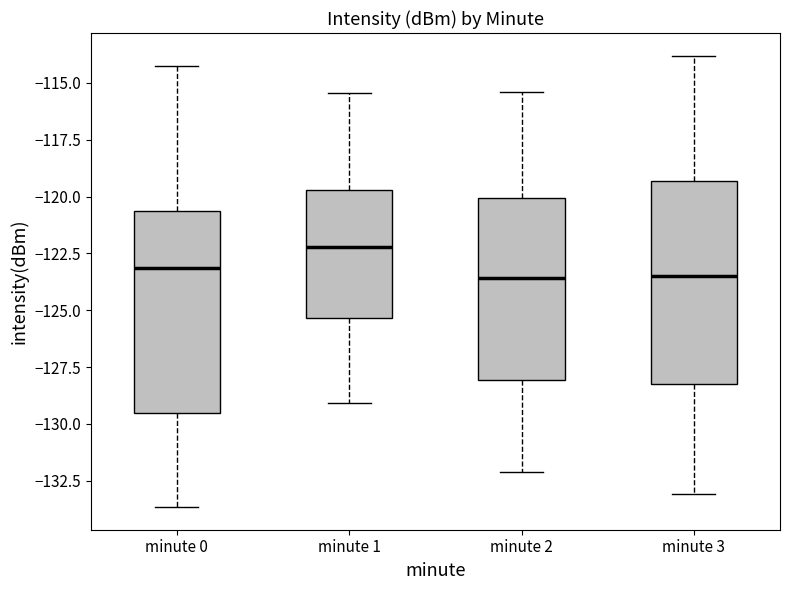

Which box has the highest median line?

minute 1